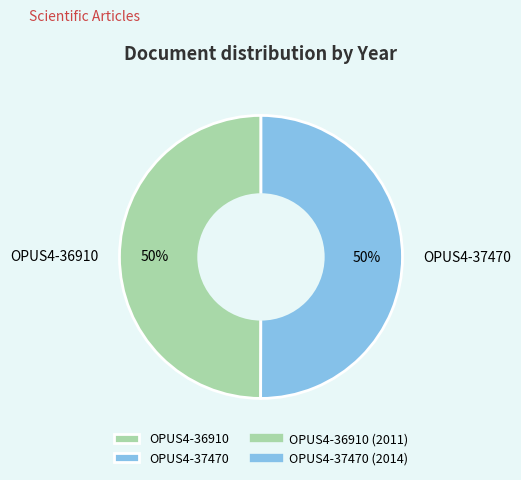

Count the number of slices in the pie.

2